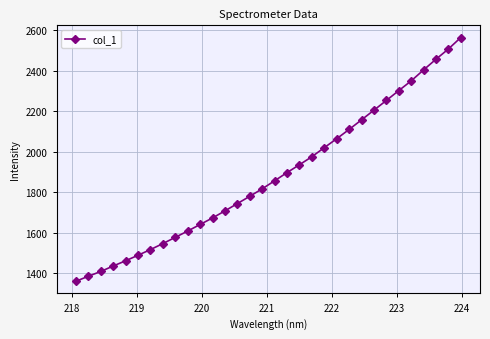

Count the number of data series in this chart.

1